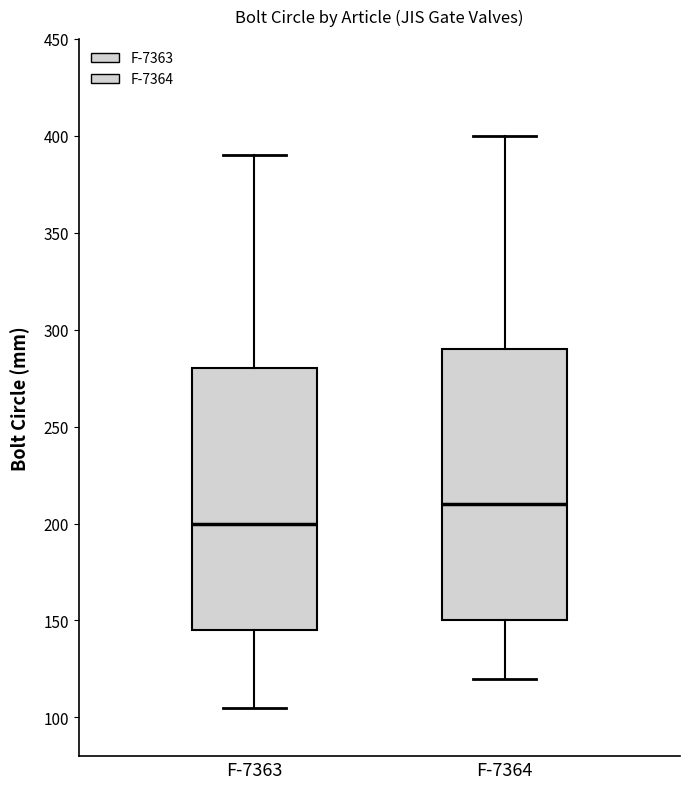

Reading left to right, read every box against the y-axis: the position of its median line, the range the box covers, and the ends of its whiskers. The values are not printed on the chart, so give them approximately, as read against the axis.

F-7363: median 200, box 145 to 280, whiskers 105 to 390
F-7364: median 210, box 150 to 290, whiskers 120 to 400